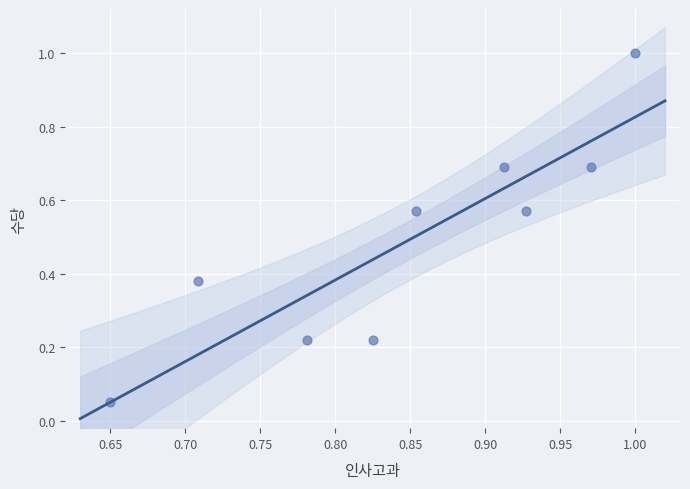

What is the range of X values (max minus min)?

0.3